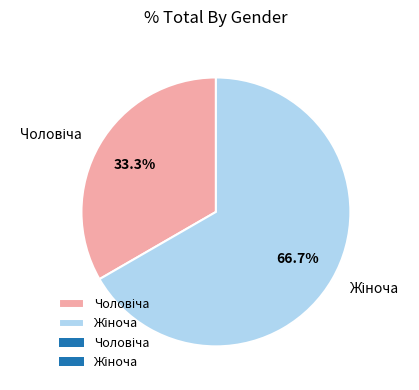

To the nearest percent, what portion does Жіноча represent?

67%